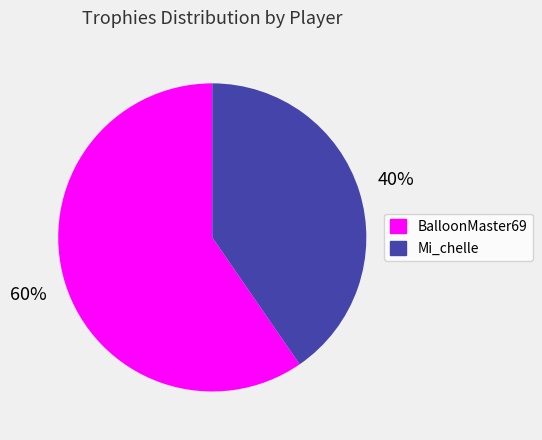

Which category accounts for the majority?

BalloonMaster69